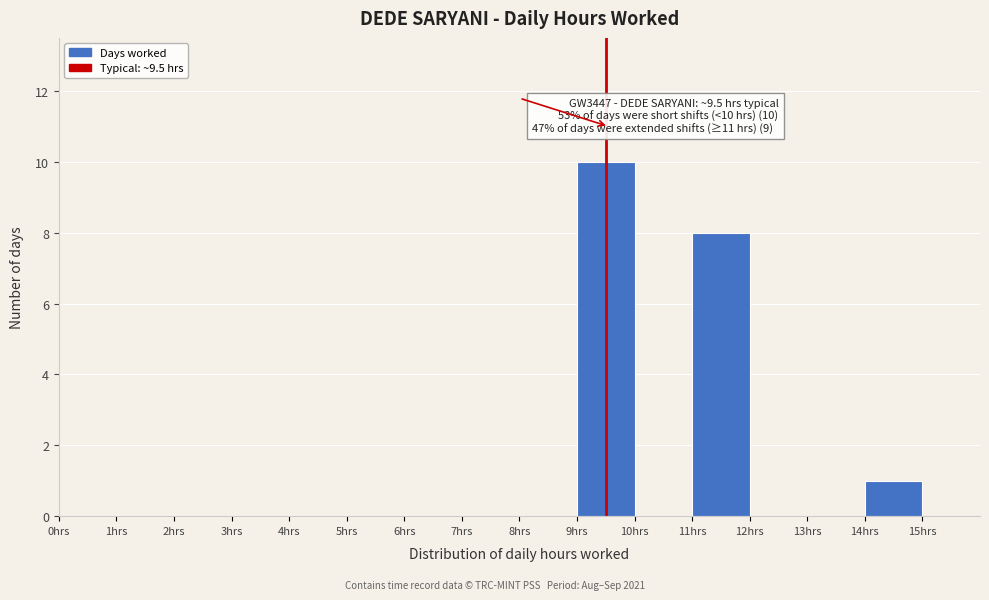

Which range on the x-axis has the tallest bar?

9 to 10